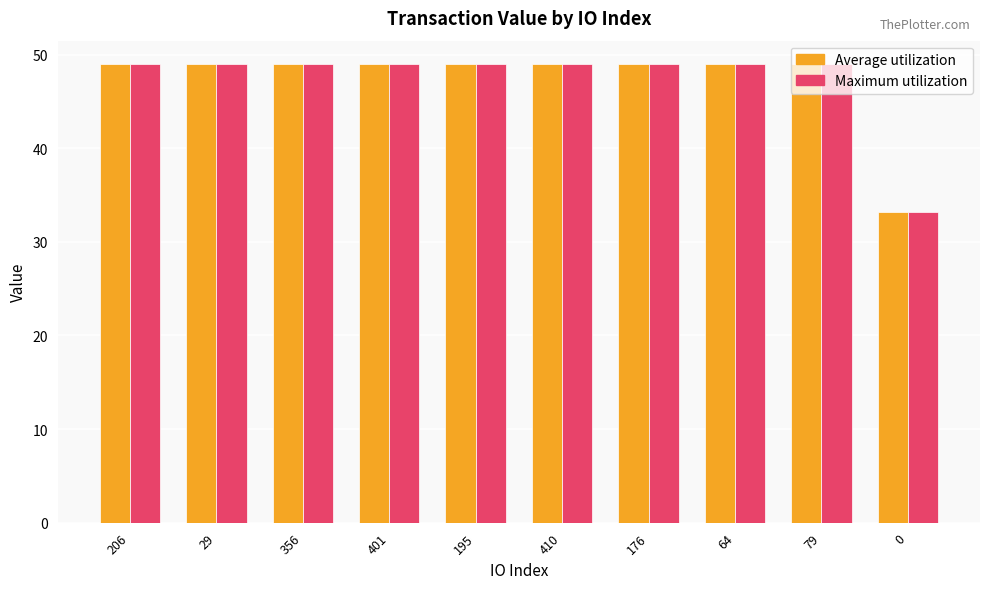

At which label does Maximum utilization first exceed 48?

206